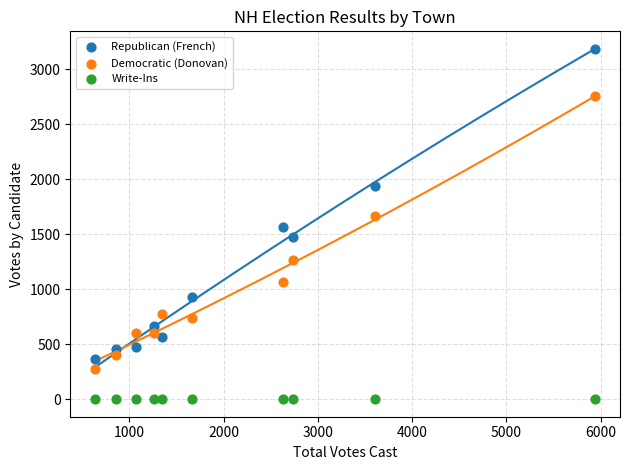

In the Republican (French) series, what Y value is closest to 1776?

1935